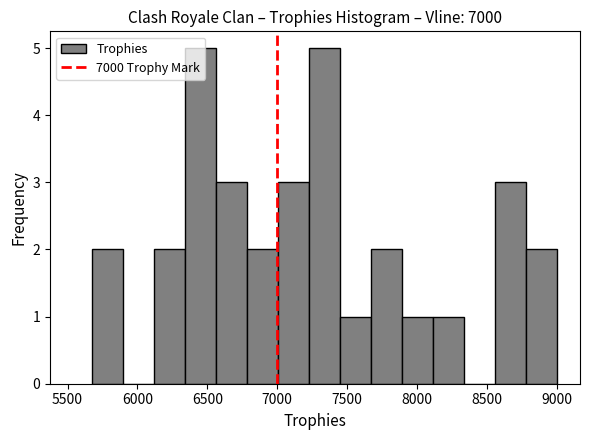

How tall is the bar that spans 5700 to 5900 on the x-axis? Neither the bar edges nor the heights are printed on the chart, so give them approximately, as read against the axes.

2